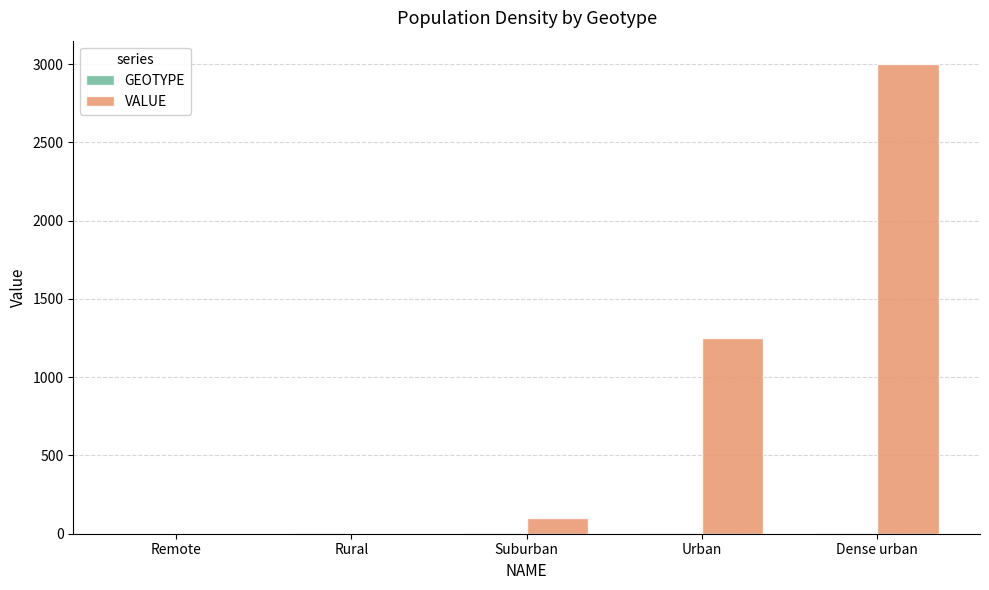

Between Rural and Dense urban, which series saw the biggest shift?

VALUE